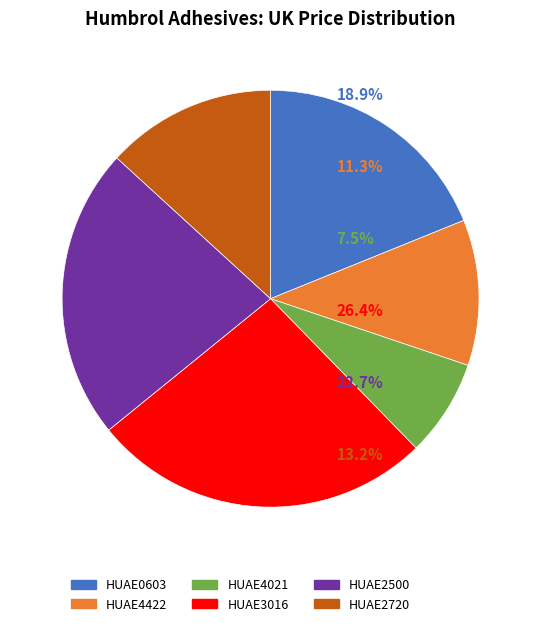

Approximately how many times larger is the value at HUAE4422 compared to HUAE0603?

0.6